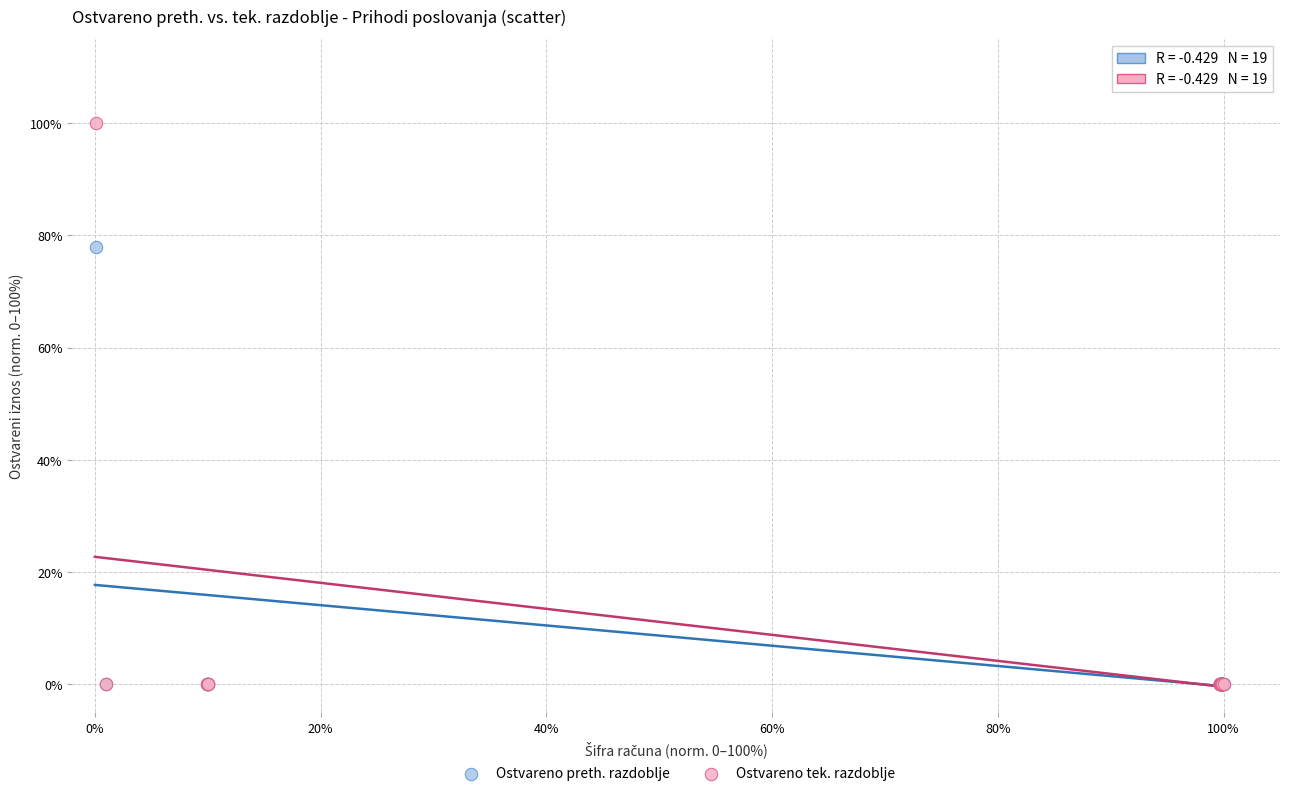

Which series has the largest Y range (max minus min)?

Ostvareno tek. razdoblje